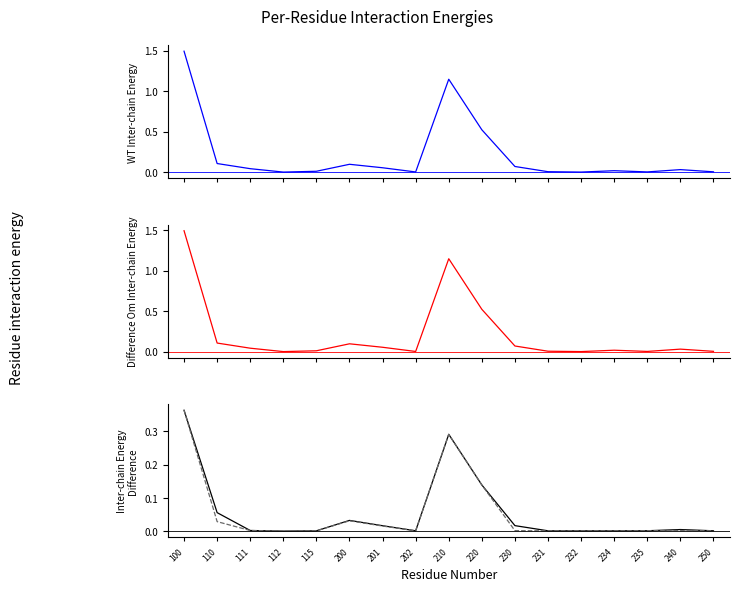

Reading left to right, what are all the values shown in this chart?

WT Inter-chain Energy: 1.5	0.1	0.0	0.0	0.0	0.1	0.1	0.0	1.1	0.5	0.1	0.0	0.0	0.0	0.0	0.0	0.0
Inter-chain Energy Om Inter-chain Energy: 1.5	0.1	0.0	0.0	0.0	0.1	0.1	0.0	1.1	0.5	0.1	0.0	0.0	0.0	0.0	0.0	0.0
D. Reconocidos Netos: 0.4	0.1	0.0	-0.0	0.0	0.0	0.0	0.0	0.3	0.1	0.0	0.0	0.0	0.0	0.0	0.0	0.0
Recaudacion Neta: 0.4	0.0	0.0	-0.0	0.0	0.0	0.0	0.0	0.3	0.1	0.0	0.0	0.0	0.0	0.0	0.0	0.0